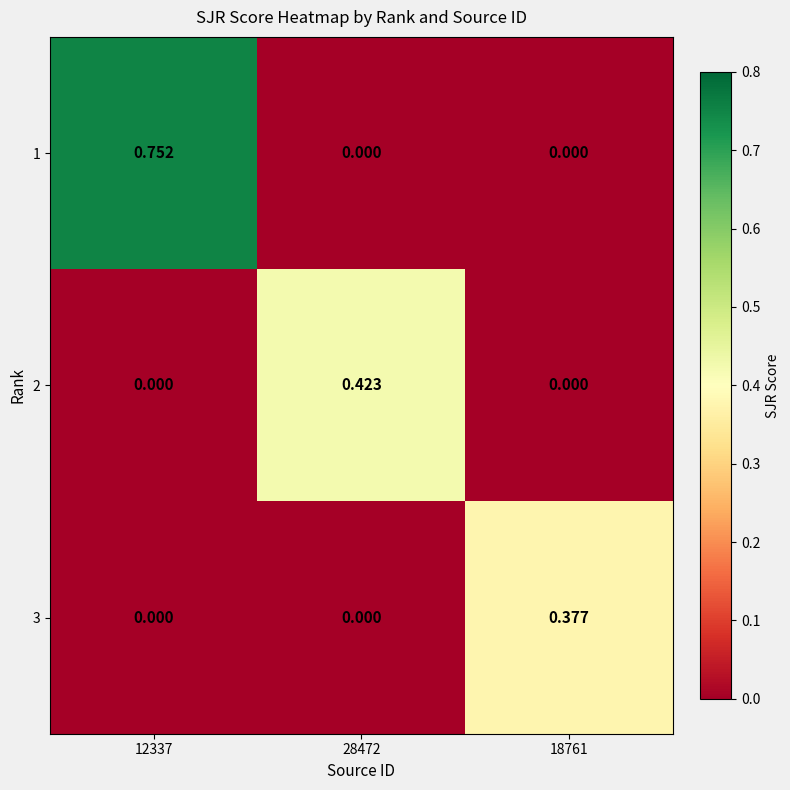

Which series has the largest total across all categories?

1